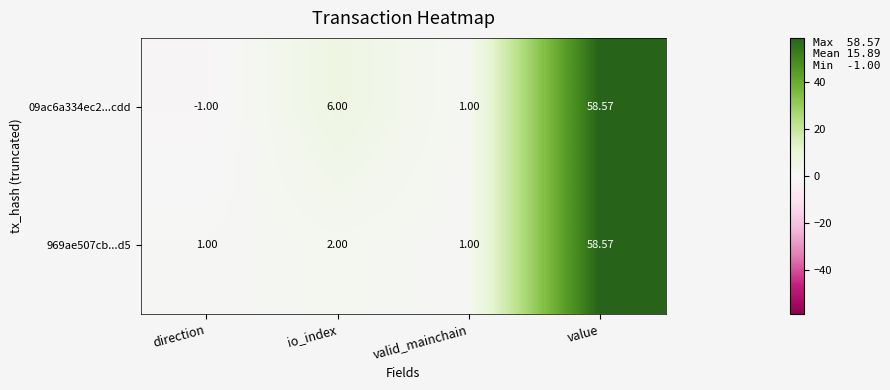

Count the number of categories in the chart.

4